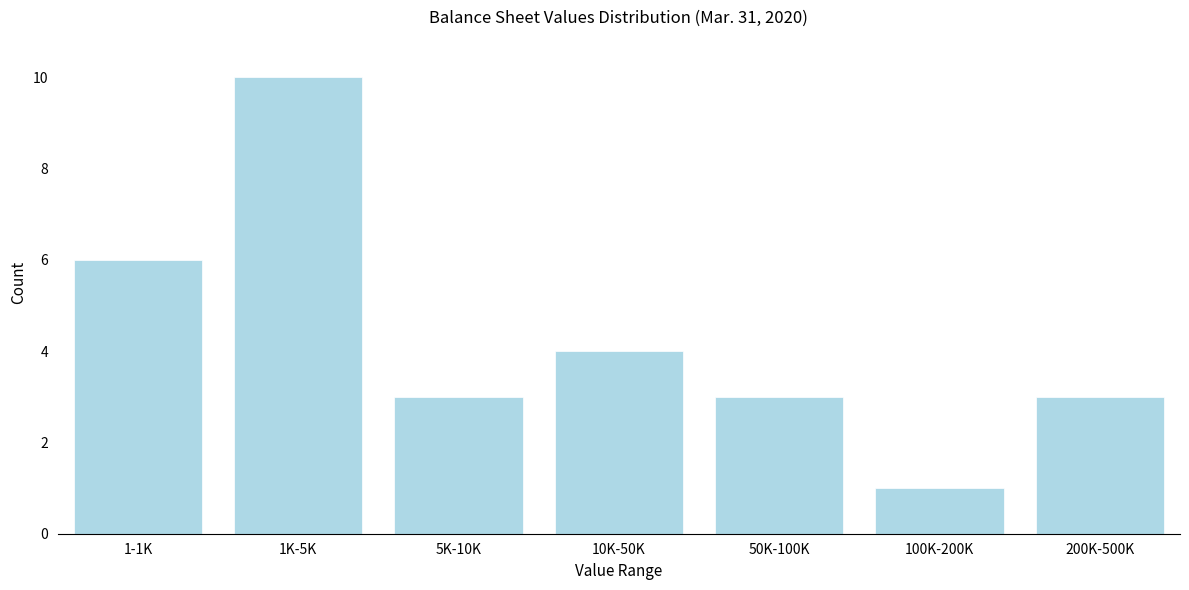

Reading left to right, extract all data points from this chart.

1-1K=6	1K-5K=10	5K-10K=3	10K-50K=4	50K-100K=3	100K-200K=1	200K-500K=3